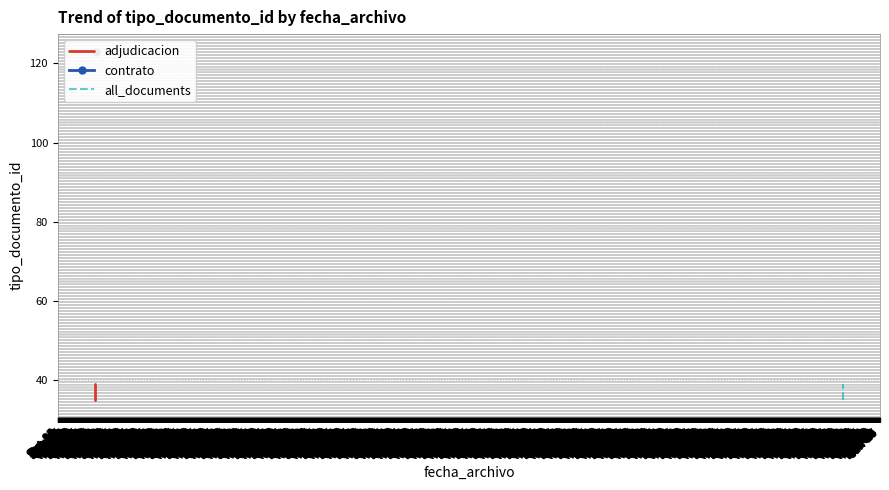

True or false: all_documents and adjudicacion intersect in this chart.

False